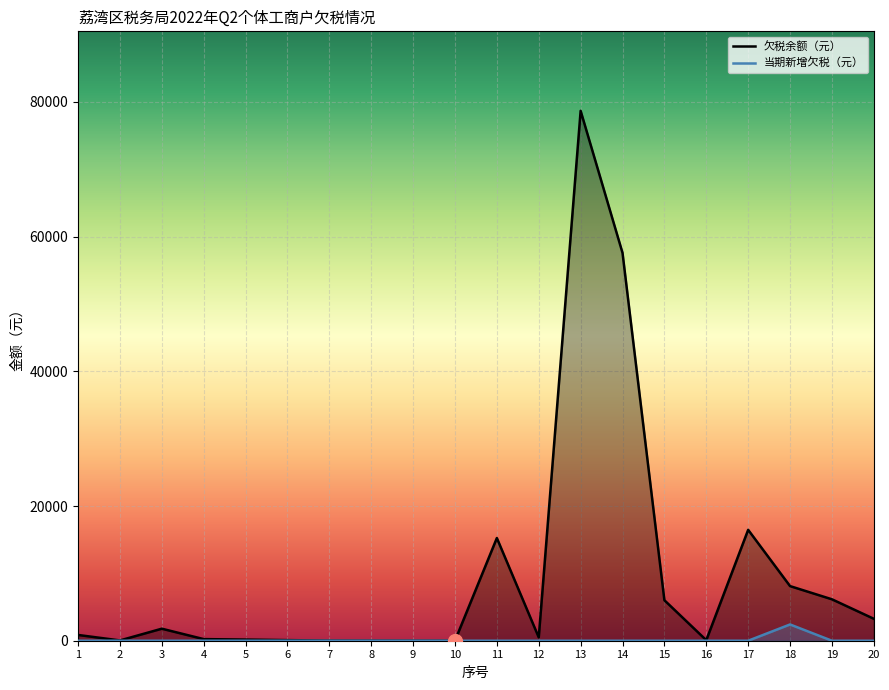

In 欠税余额（元）, how many points are higher than both neighbors (excluding endpoints)?

4